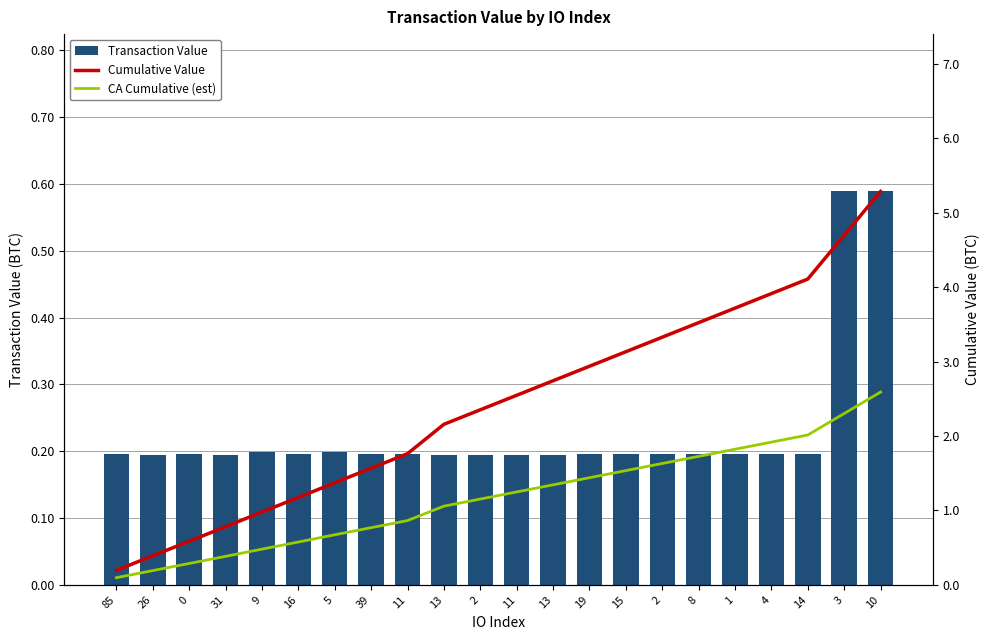

The CA Cumulative (est) series shows 3.4 at 3. True or false?

False